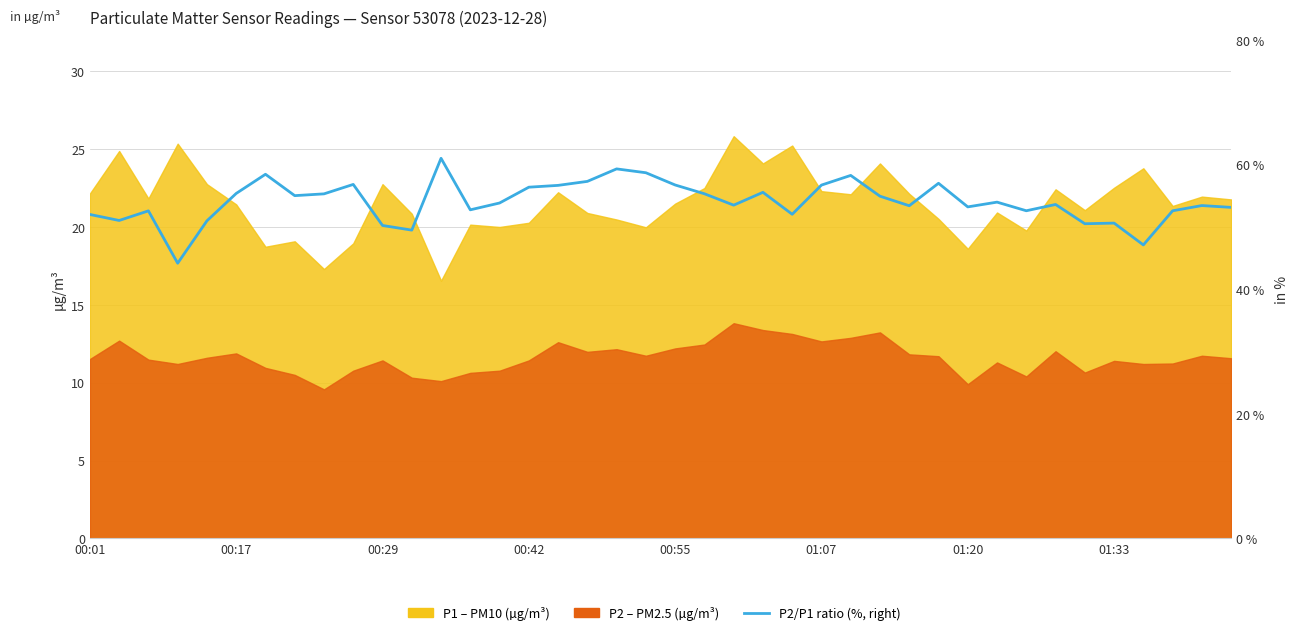

How many lines are shown in the chart?

1